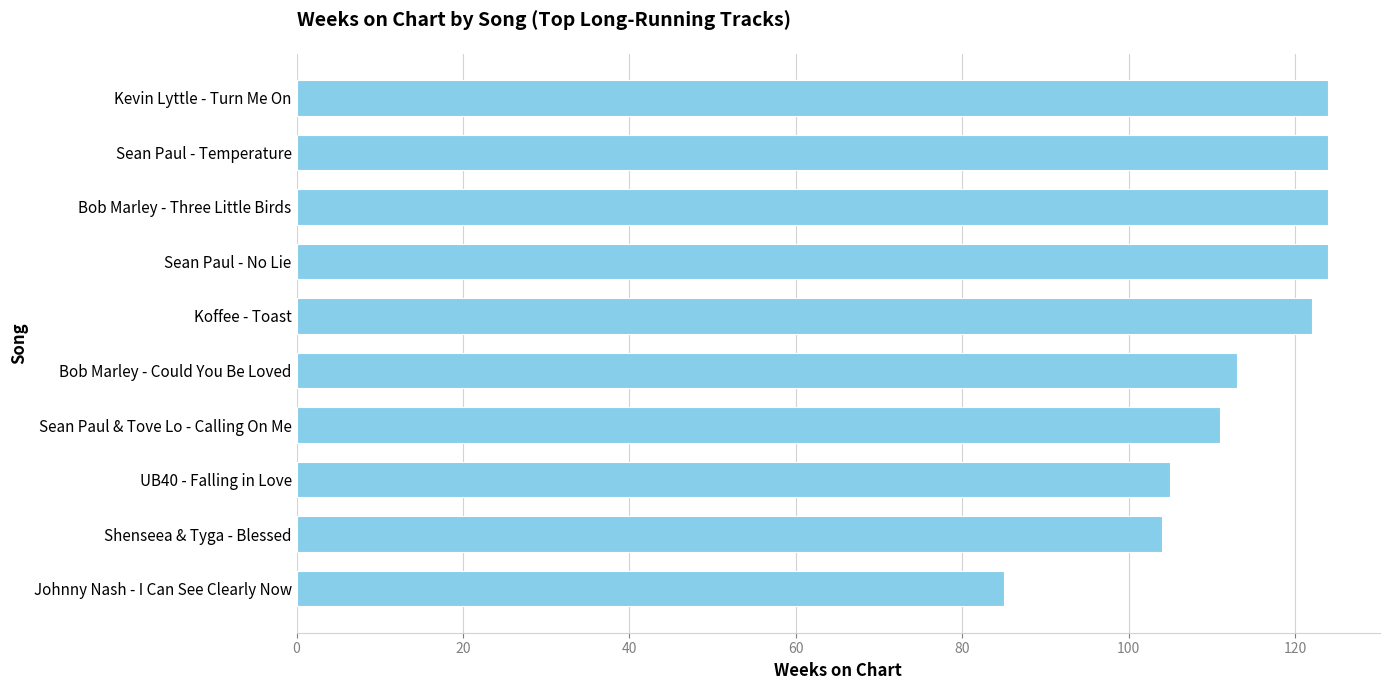

Reading top to bottom, extract all data points from this chart.

Kevin Lyttle - Turn Me On=124	Sean Paul - Temperature=124	Bob Marley - Three Little Birds=124	Sean Paul - No Lie=124	Koffee - Toast=122	Bob Marley - Could You Be Loved=113	Sean Paul & Tove Lo - Calling On Me=111	UB40 - Falling in Love=105	Shenseea & Tyga - Blessed=104	Johnny Nash - I Can See Clearly Now=85